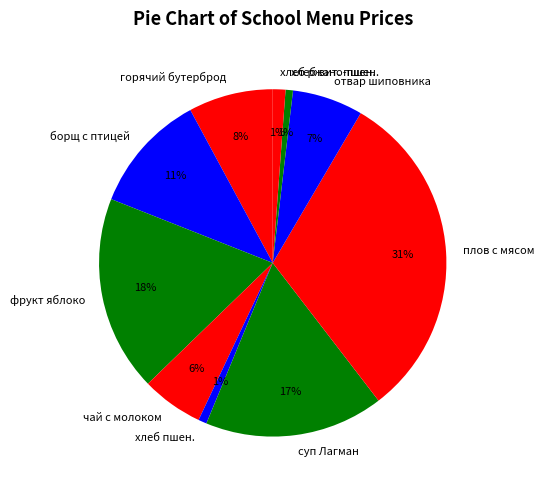

What percentage is the хлеб пшен. slice, to the nearest percent?

1%